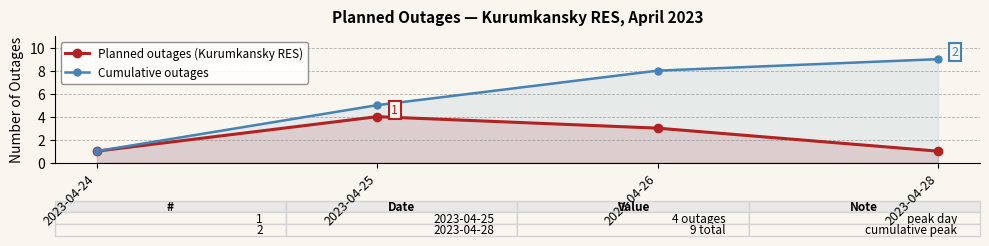

At which label is Cumulative outages closest to 5?

2023-04-25